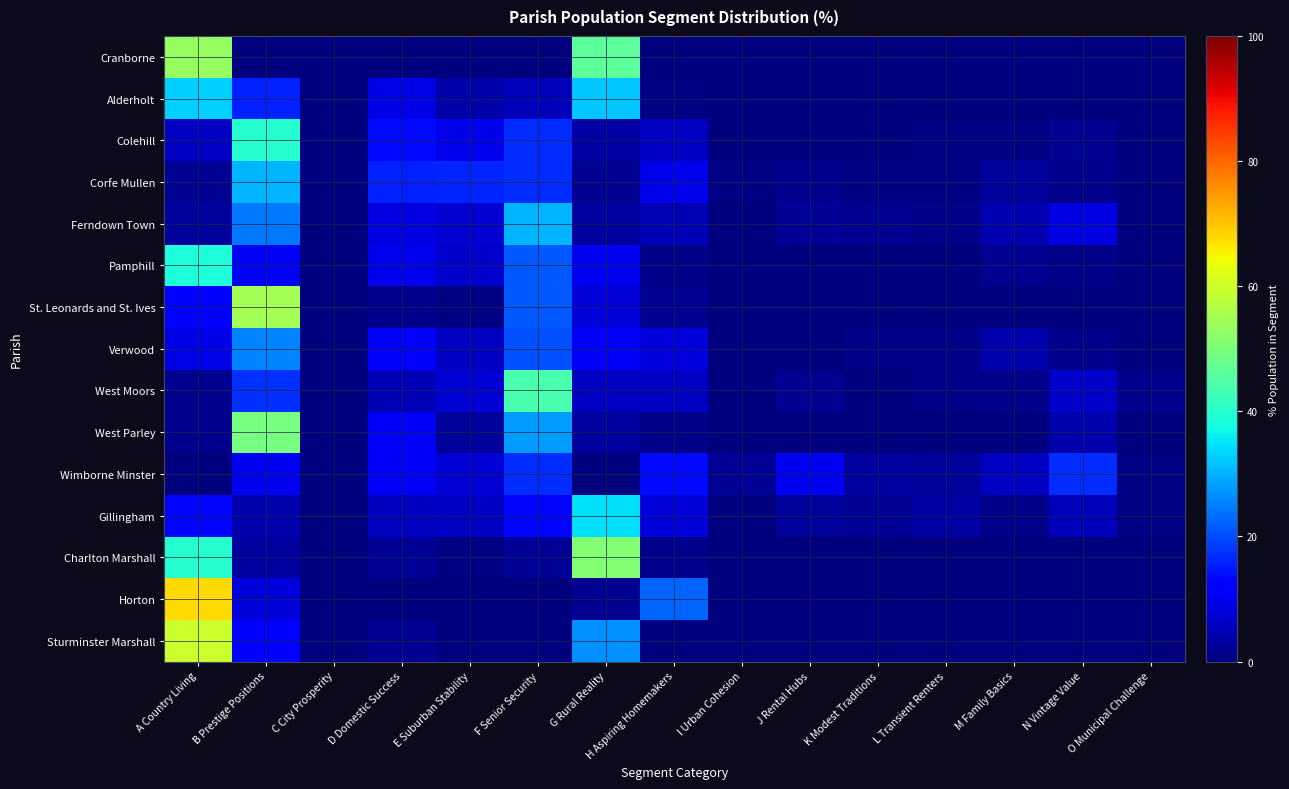

What is the greatest value displayed?

67.7